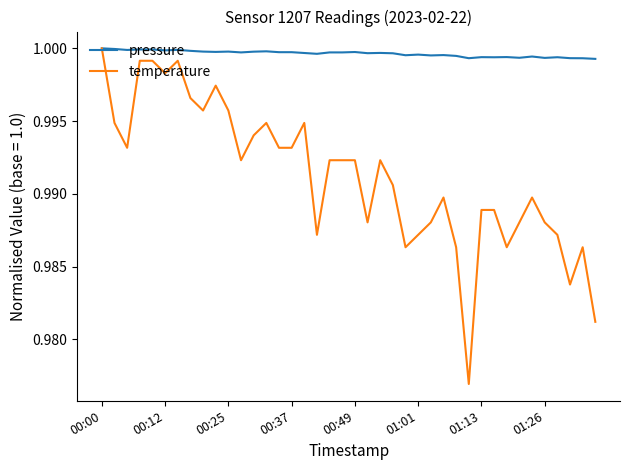

Which series has the largest total across all categories?

pressure